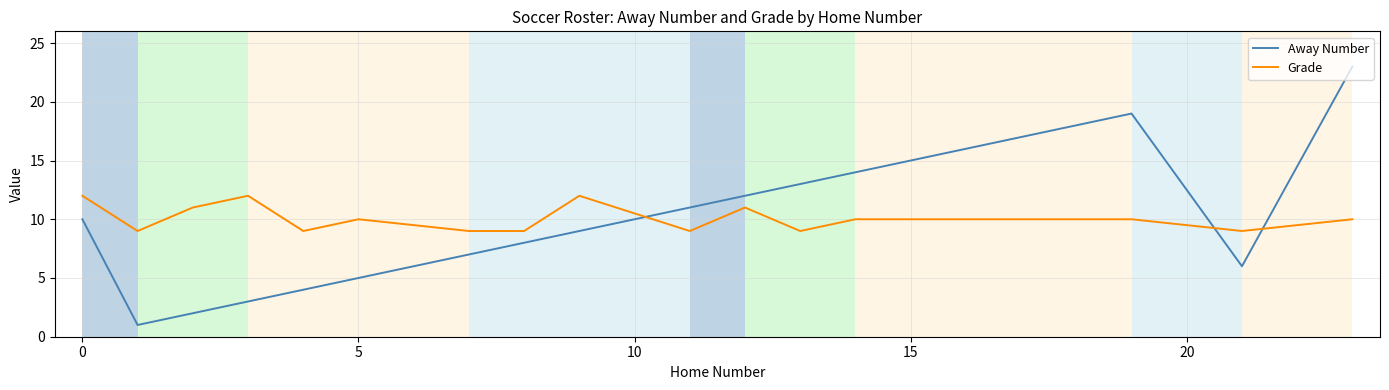

List the series in order of their peak value, highest first.

Away Number, Grade